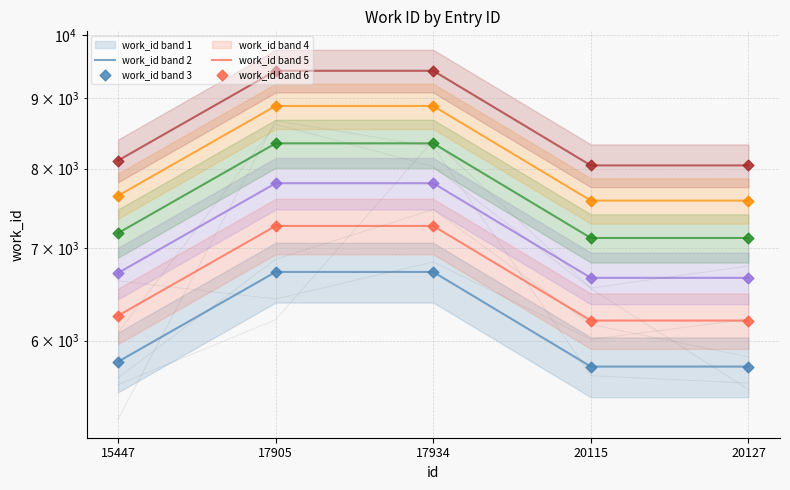

Between 20127 and 17934, which is larger?

17934